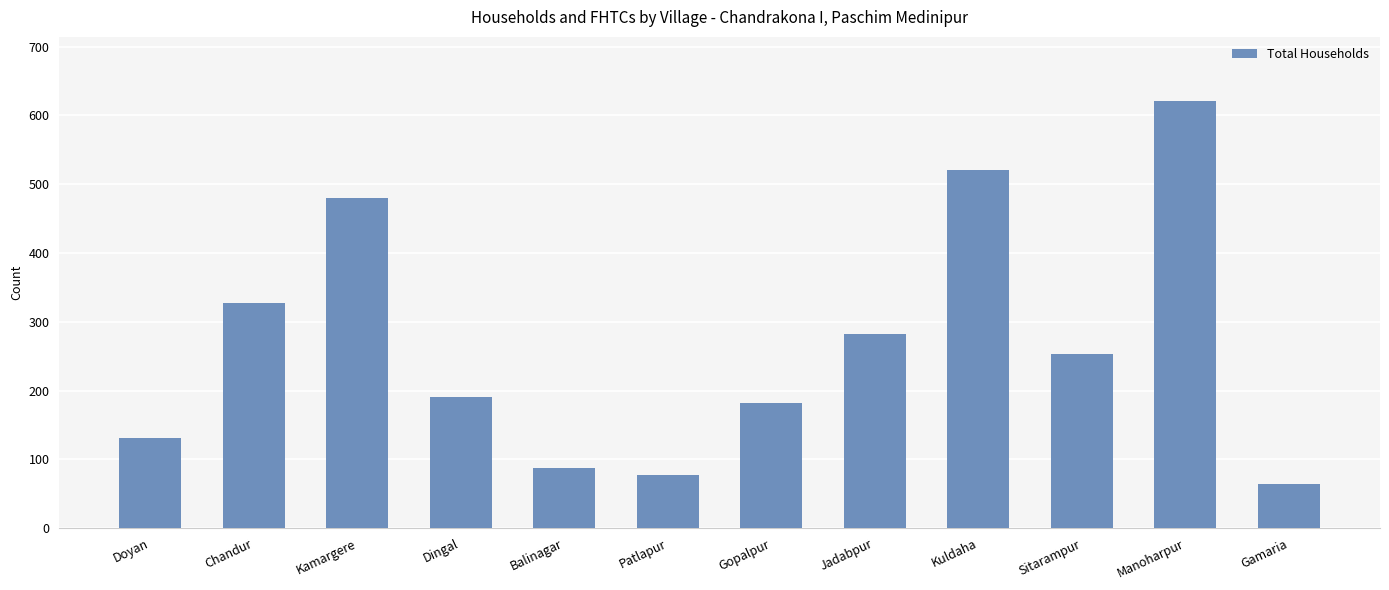

Reading left to right, list all the values displayed in this chart.

131	327	480	190	87	78	182	282	521	253	621	64